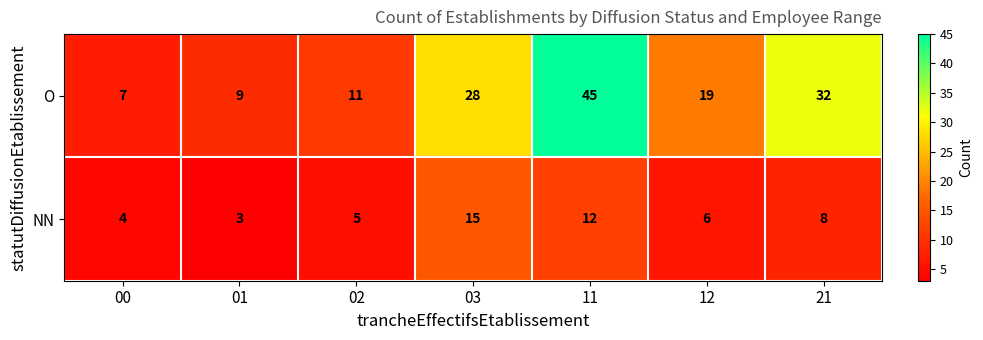

Reading right to left, extract all data points from this chart.

O: 32	19	45	28	11	9	7
NN: 8	6	12	15	5	3	4